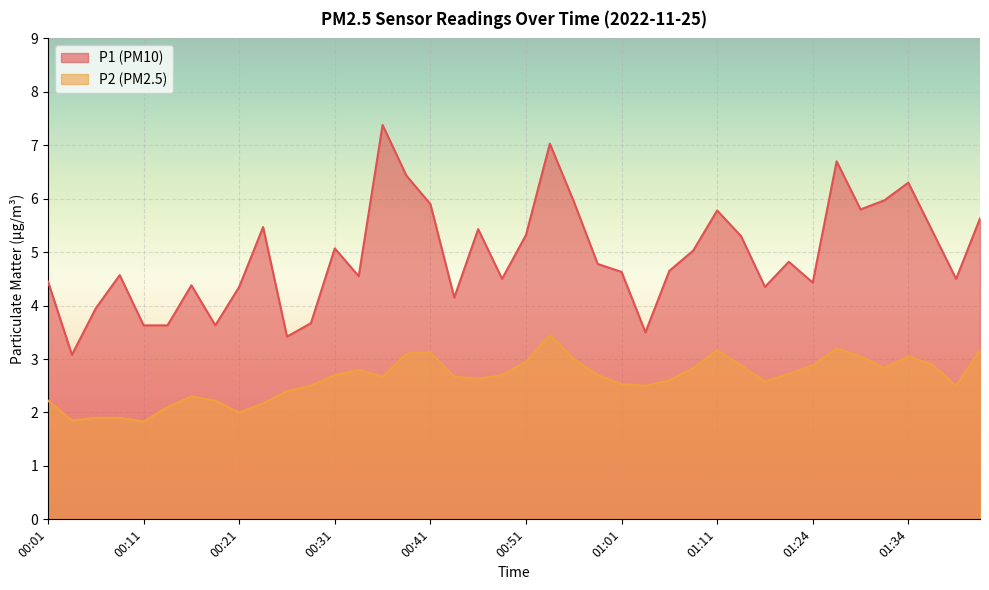

Which category has the highest value in the P2 series?

00:54